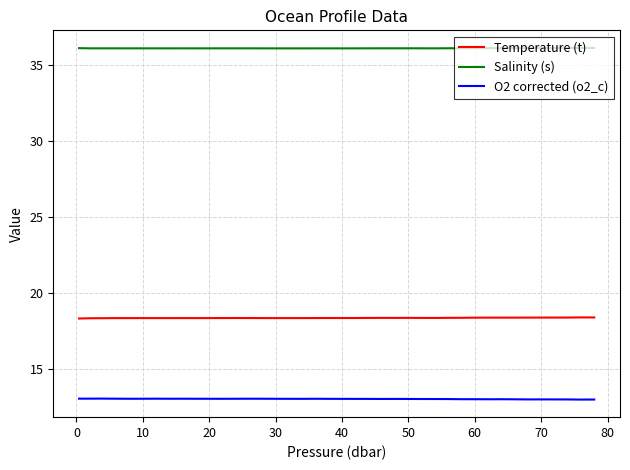

Rank the series by their average value, from lowest to highest.

O2 corrected (o2_c), Temperature (t), Salinity (s)